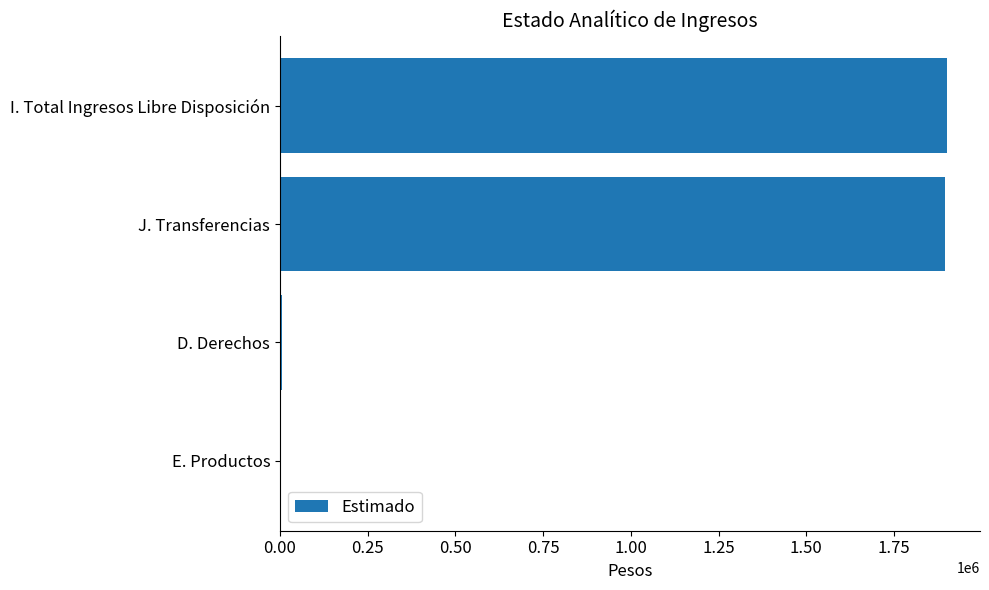

Count the number of categories in the chart.

4